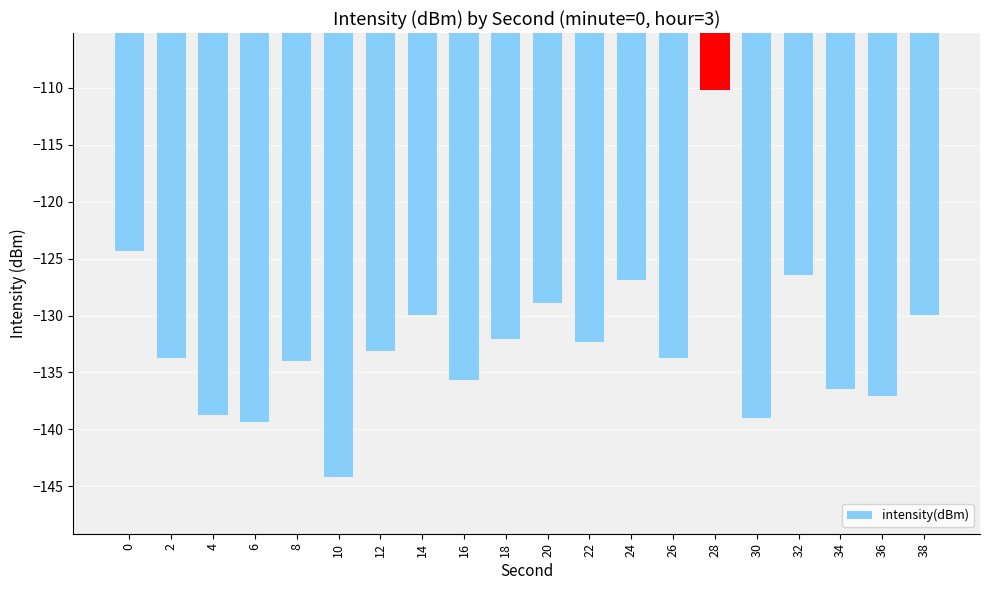

Count the number of data series in this chart.

1